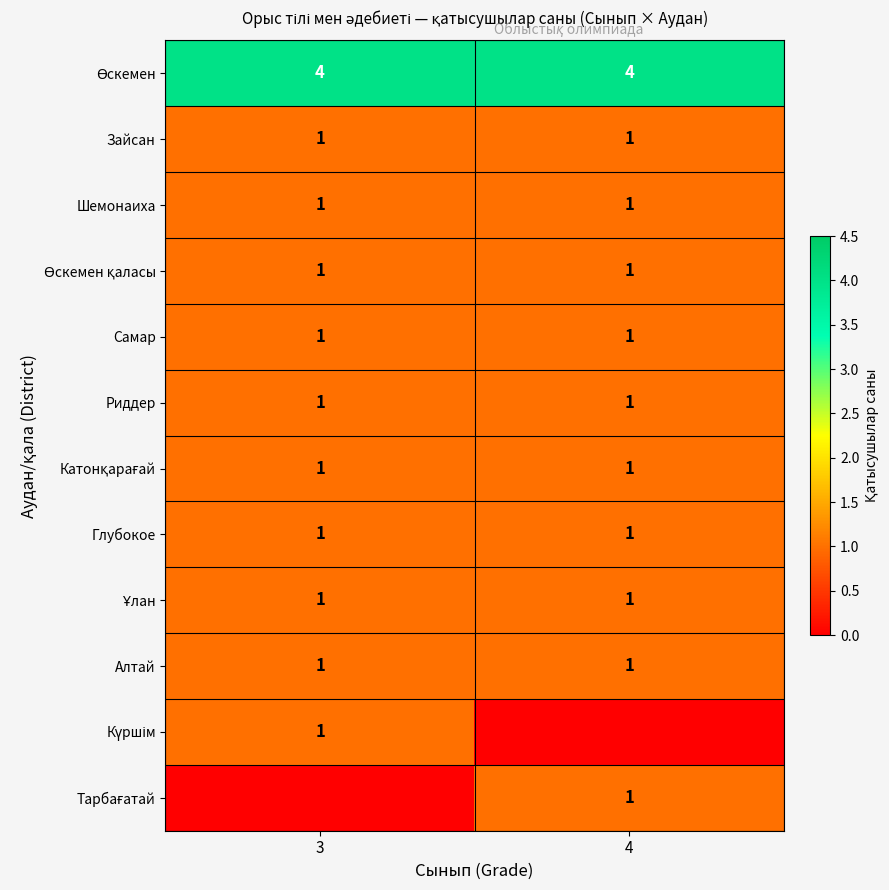

The value of Зайсан at 3 is 1. True or false?

True